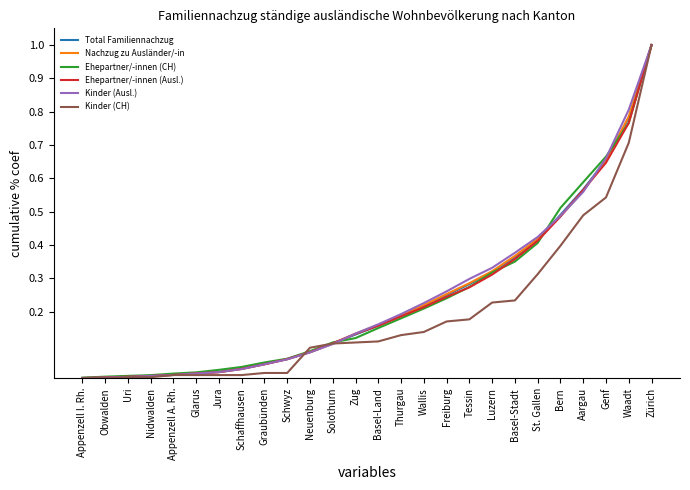

What is the highest value of the Nachzug zu Ausländer/-in series?

1.0